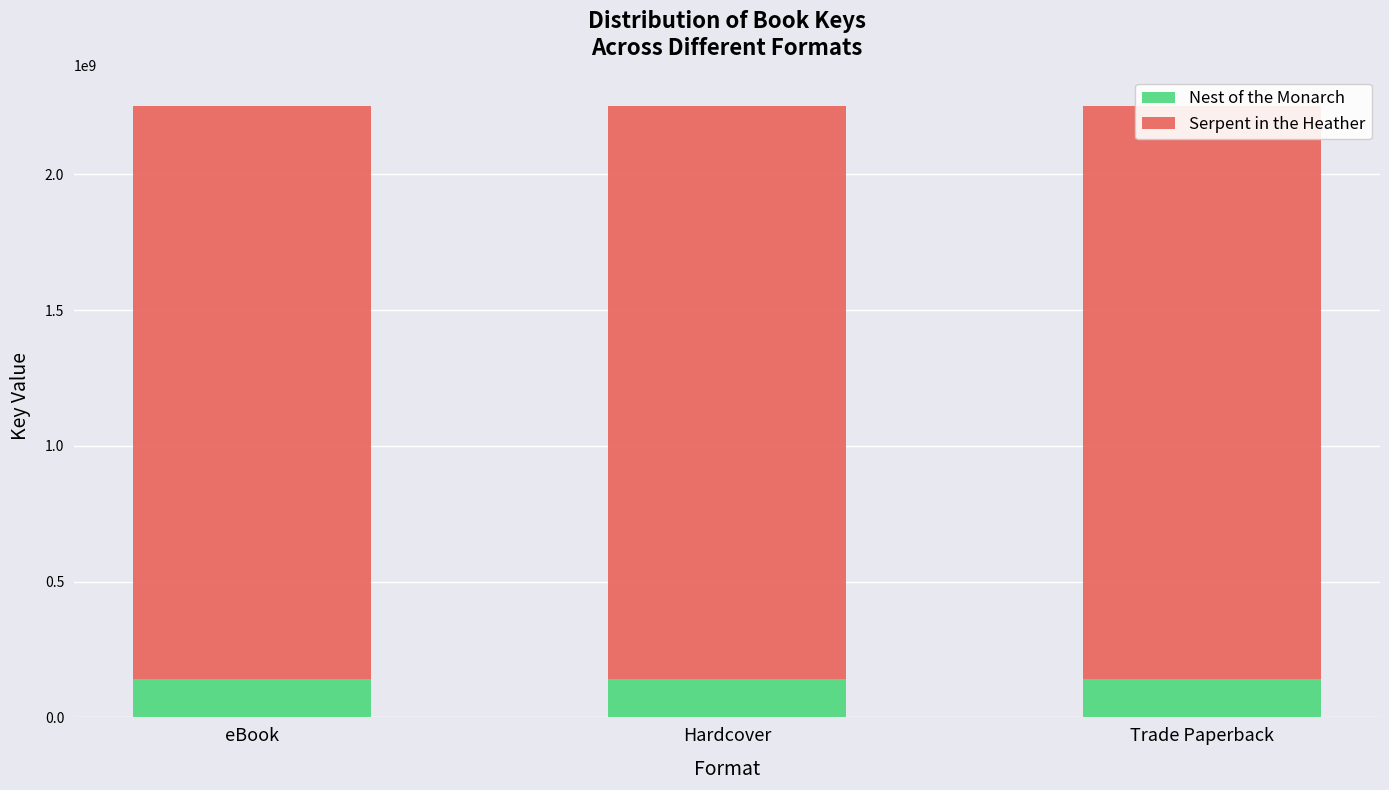

Are the bars horizontal?

No